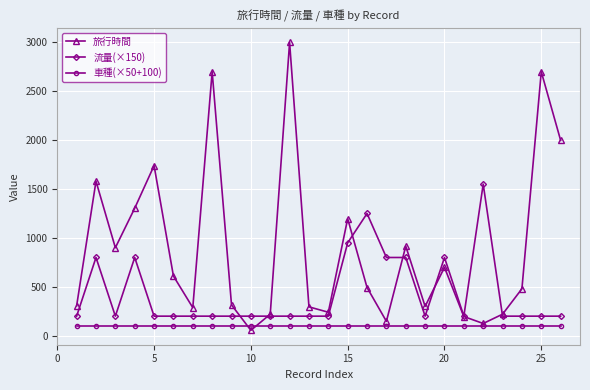

List the series in order of their peak value, highest first.

旅行時間, 流量(×150), 車種(×50+100)